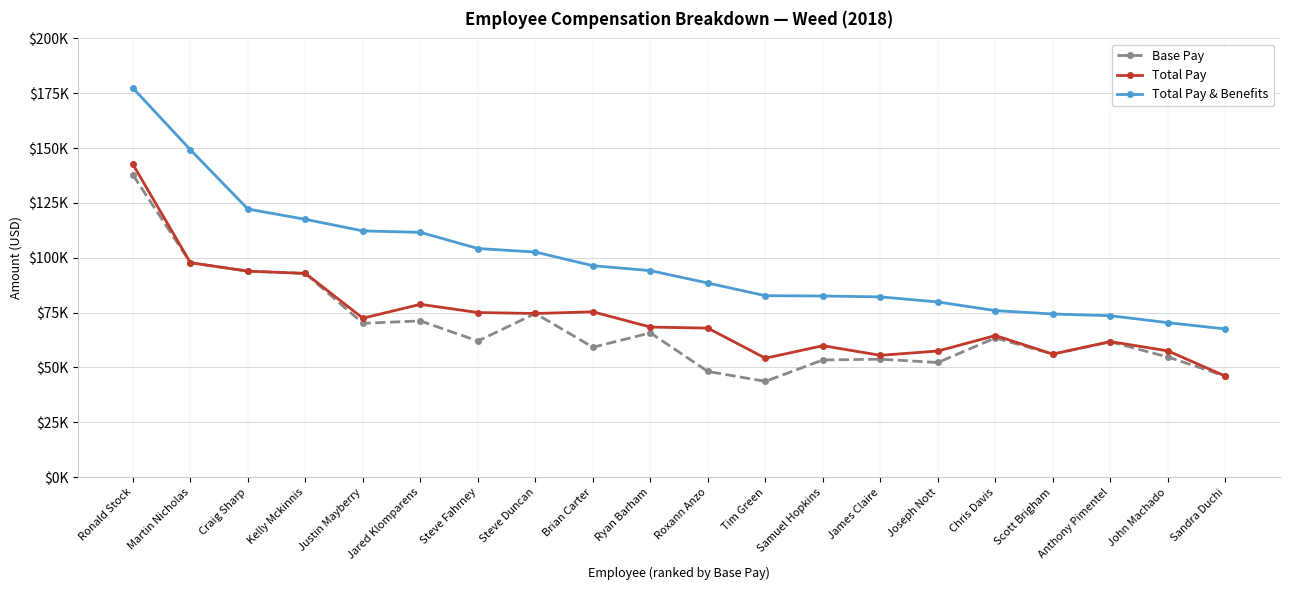

What are all the series names shown in the legend?

Base Pay, Total Pay, Total Pay & Benefits